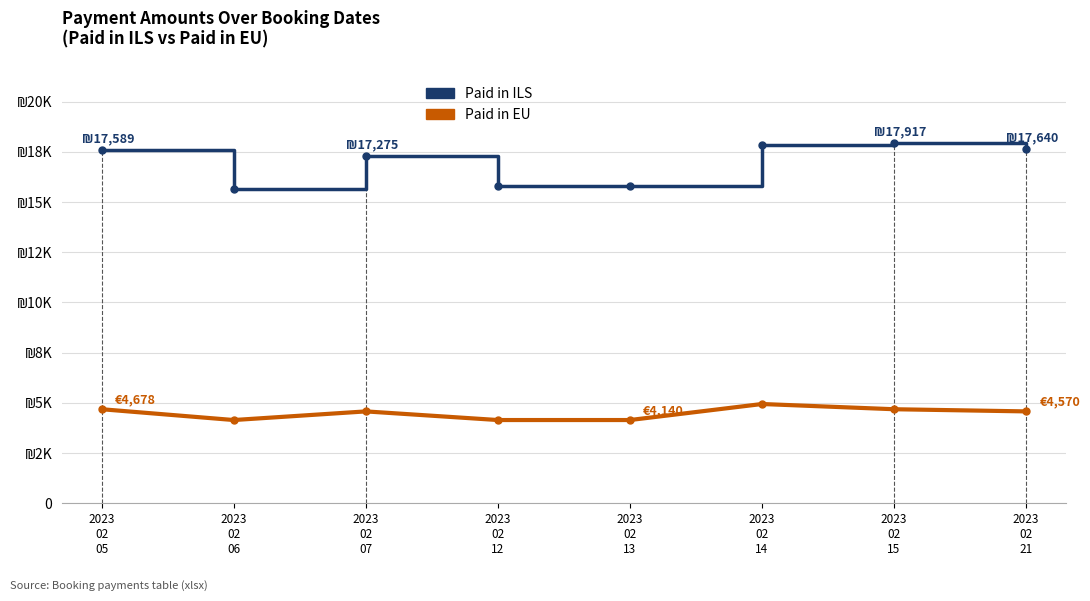

Reading left to right, what are all the values shown in this chart?

Paid in ILS: 17589.3	15649.2	17274.6	15773.4	15773.4	17823.2	17916.7	17640.2
Paid in EU: 4678.0	4140.0	4570.0	4140.0	4140.0	4938.0	4678.0	4570.0